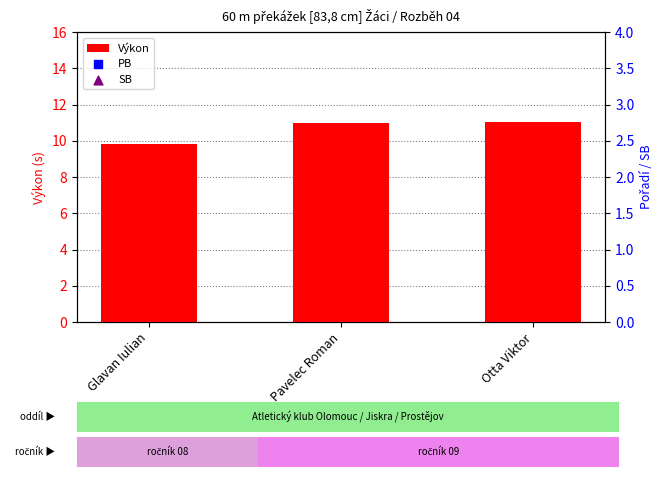

What is the sum of all Výkon values?

31.9